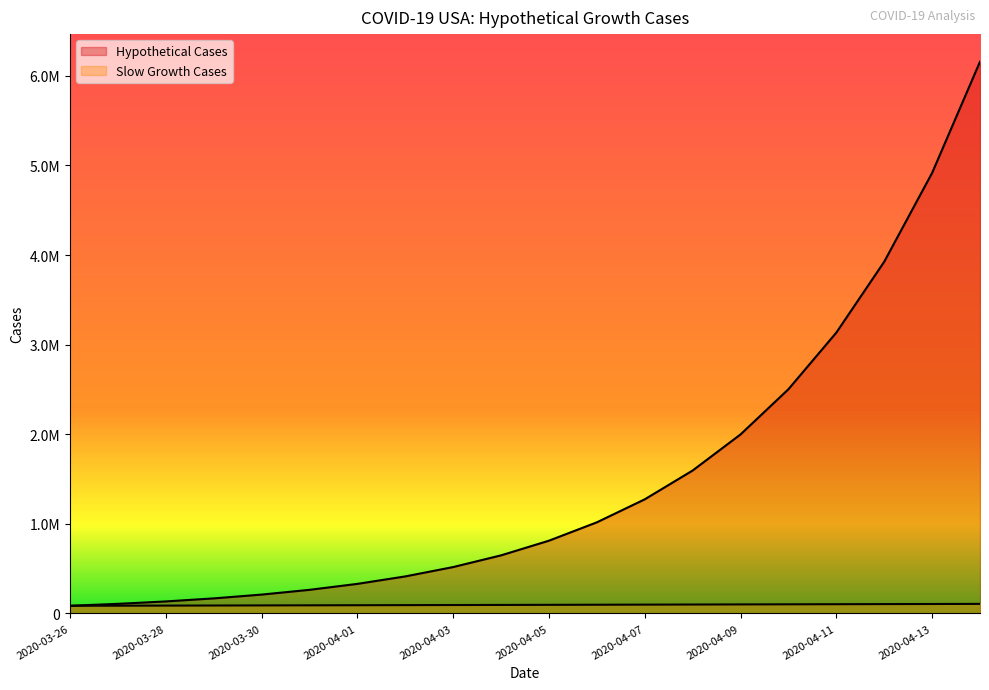

Reading left to right, list all the values displayed in this chart.

Hypothetical Cases: 2020-03-26=85435.0	2020-03-27=107008.2	2020-03-28=134029.0	2020-03-29=167872.7	2020-03-30=210262.3	2020-03-31=263355.8	2020-04-01=329855.9	2020-04-02=413148.0	2020-04-03=517472.3	2020-04-04=648139.5	2020-04-05=811801.6	2020-04-06=1016790.1	2020-04-07=1273540.4	2020-04-08=1595122.8	2020-04-09=1997908.2	2020-04-10=2502401.2	2020-04-11=3134284.0	2020-04-12=3925723.9	2020-04-13=4917010.7	2020-04-14=6158608.0
Slow Growth Cases: 2020-03-26=85435.0	2020-03-27=86435.4	2020-03-28=87447.4	2020-03-29=88471.4	2020-03-30=89507.3	2020-03-31=90555.3	2020-04-01=91615.6	2020-04-02=92688.4	2020-04-03=93773.6	2020-04-04=94871.6	2020-04-05=95982.5	2020-04-06=97106.4	2020-04-07=98243.4	2020-04-08=99393.7	2020-04-09=100557.5	2020-04-10=101734.9	2020-04-11=102926.1	2020-04-12=104131.3	2020-04-13=105350.6	2020-04-14=106584.1